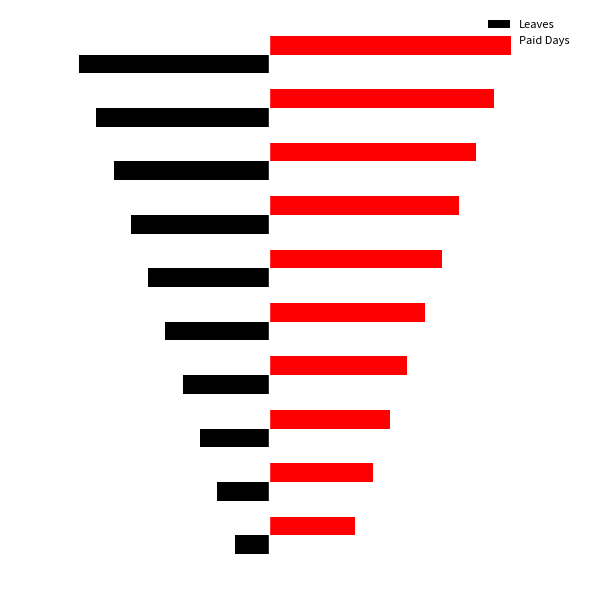

Reading right to left, transcribe all the data shown in this chart.

Leaves: -11	-10	-9	-8	-7	-6	-5	-4	-3	-2
Paid Days: 14	13	12	11	10	9	8	7	6	5